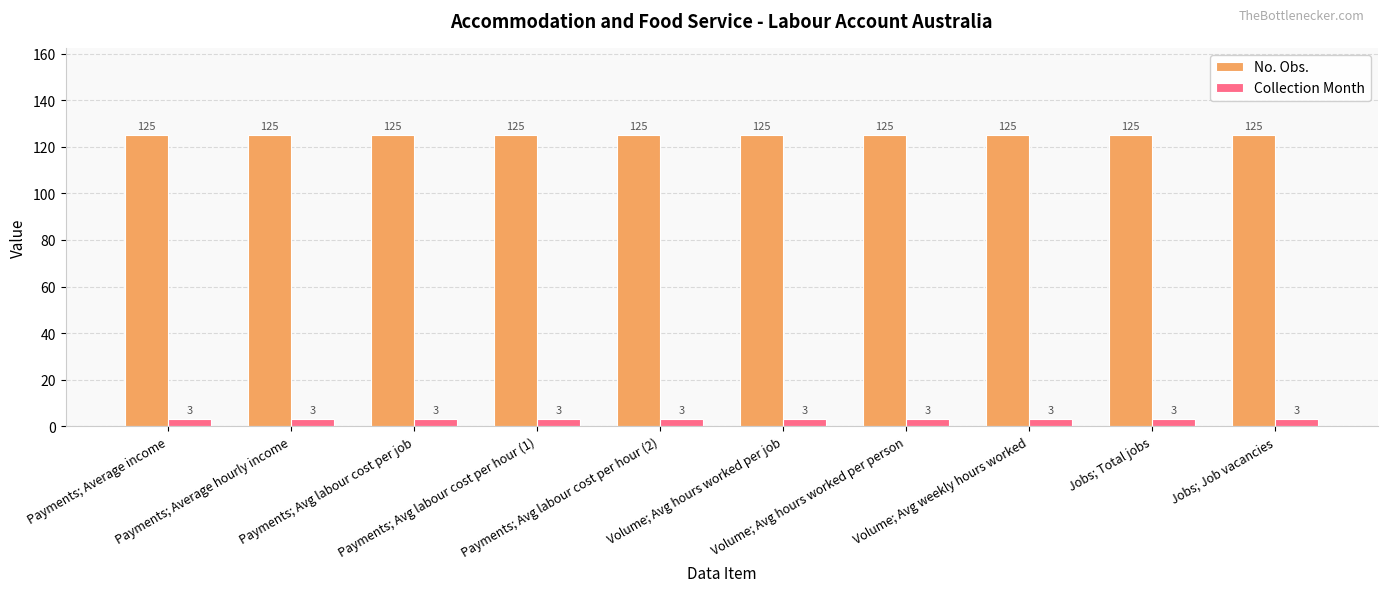

The value of Collection Month at Payments; Avg labour cost per hour (1) is 3. True or false?

True